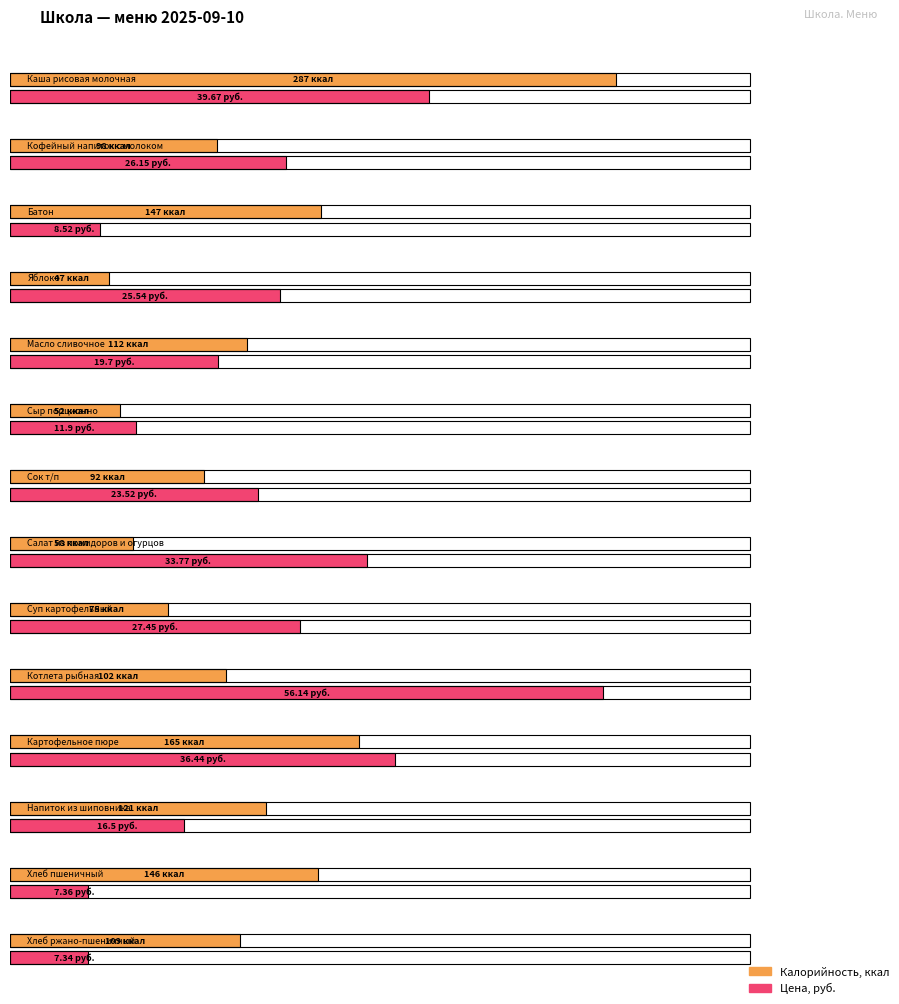

At which label is Цена closest to 31?

Салат из помидоров и огурцов